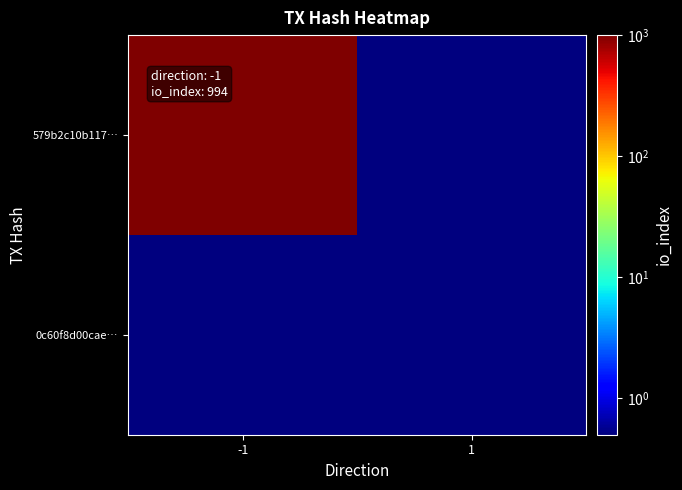

Reading right to left, what are all the values shown in this chart?

579b2c10b117…: 1=0.1	-1=994.0
0c60f8d00cae…: 1=0.1	-1=0.1